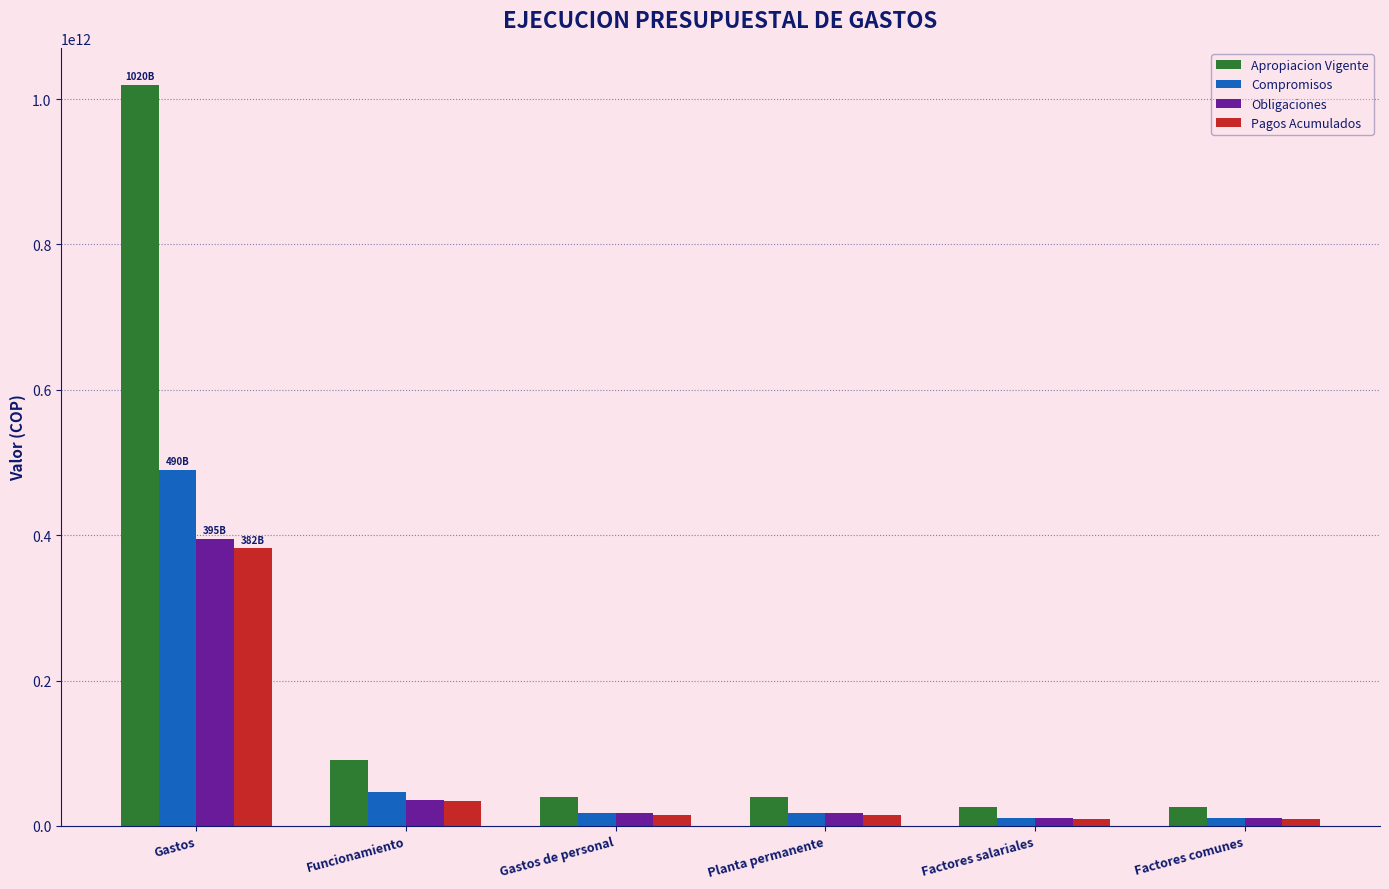

Which category has the highest value in the Apropiacion Vigente series?

Gastos